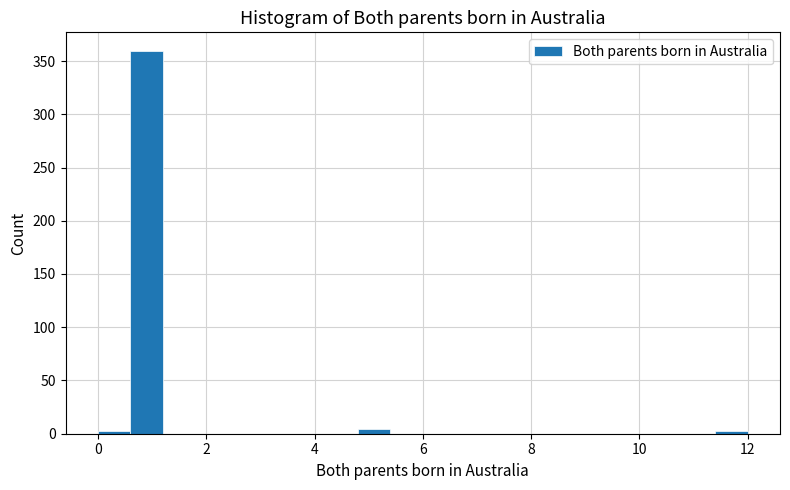

Read against the x-axis, roughly where is the centre of the tallest bar?

1.0